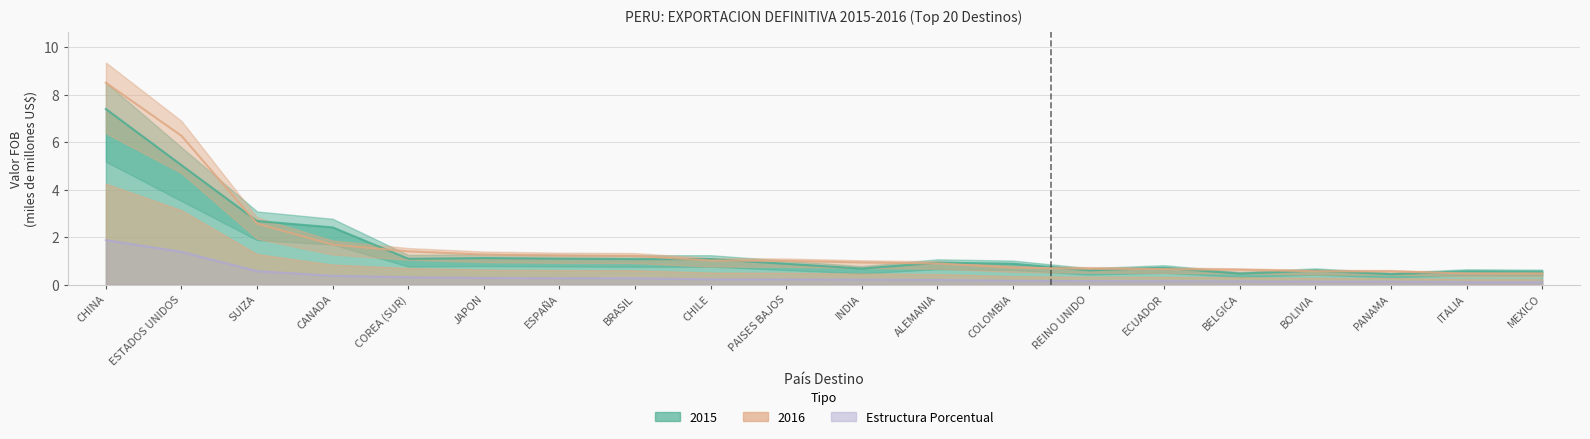

Reading left to right, transcribe all the data shown in this chart.

1.9	1.4	0.6	0.4	0.3	0.3	0.3	0.3	0.2	0.2	0.2	0.2	0.2	0.1	0.1	0.1	0.1	0.1	0.1	0.1